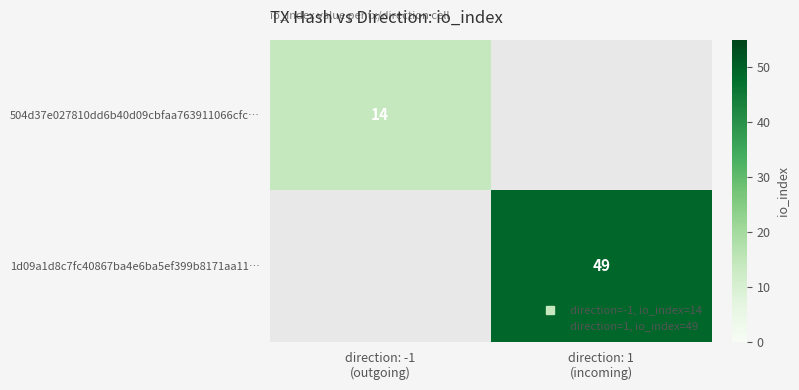

Which has a higher value, direction: -1
(outgoing) or direction: 1
(incoming)?

direction: 1
(incoming)